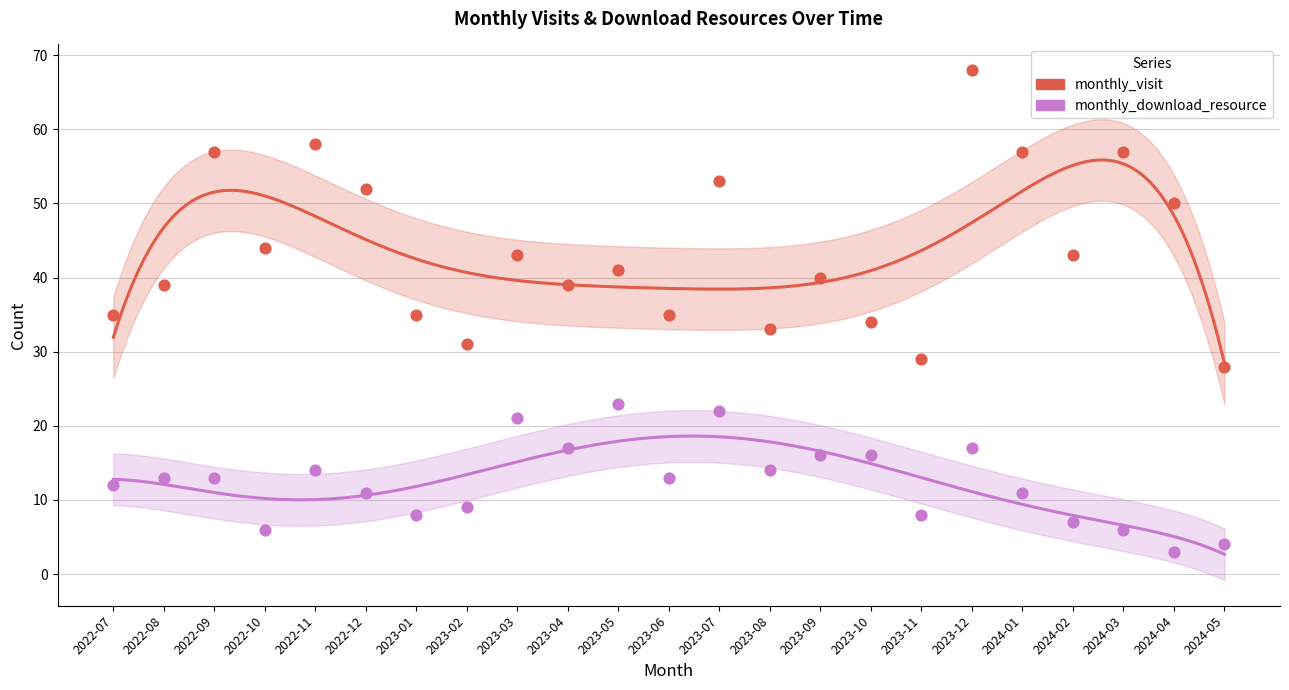

Which series has the largest total across all categories?

monthly_visit